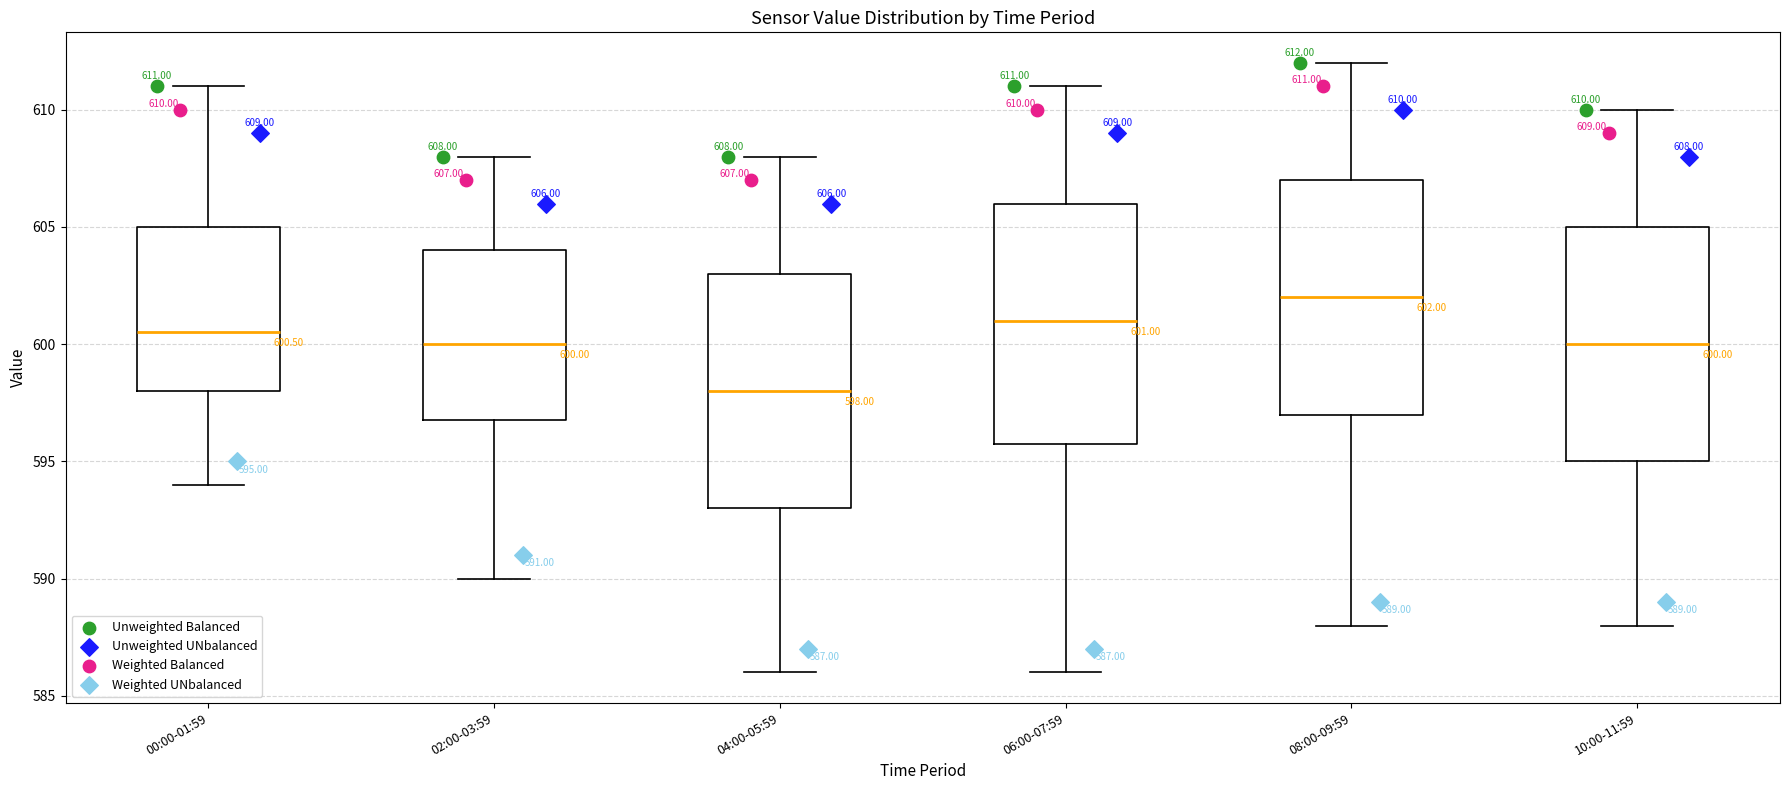

Which box has the lowest median line?

04:00-05:59